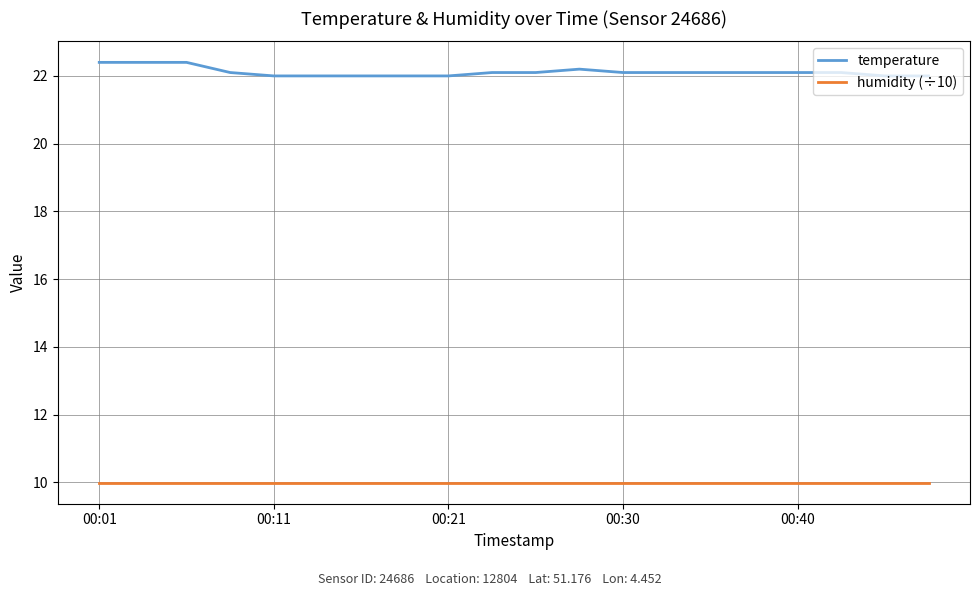

Which series has the largest total across all categories?

temperature